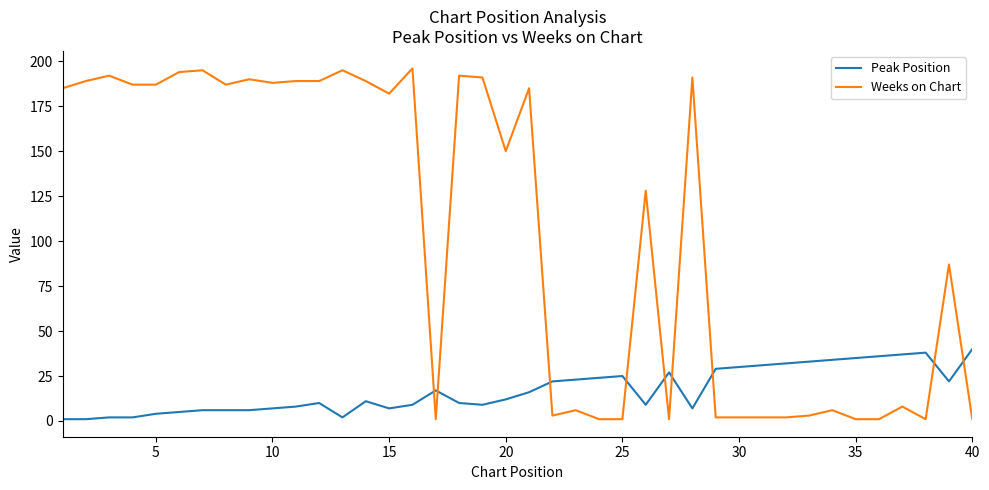

Which series has the widest spread of values?

Weeks on Chart